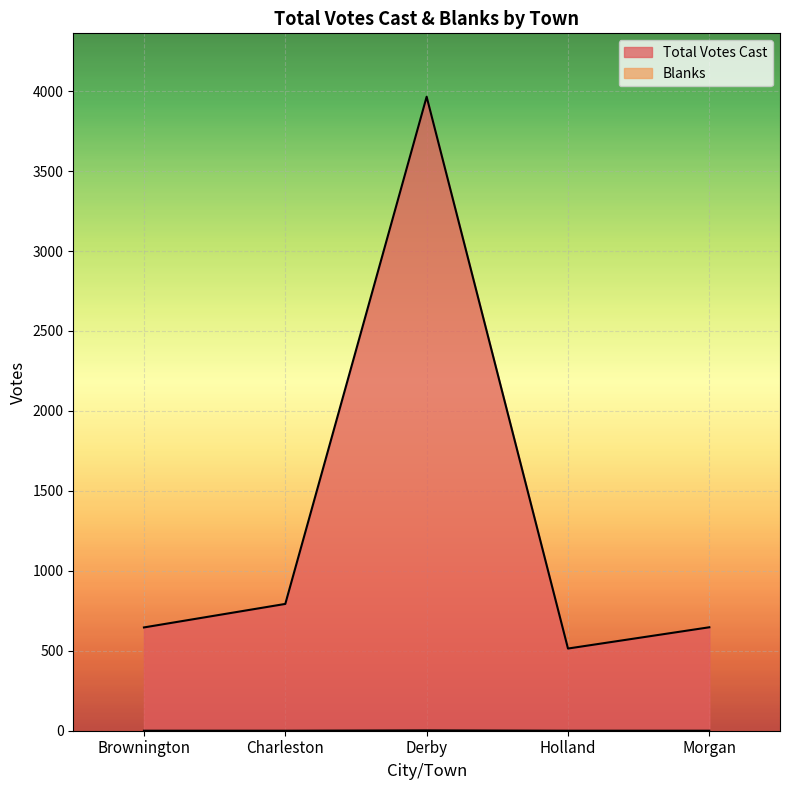

True or false: Blanks has more than 1 points higher than both neighbors.

False